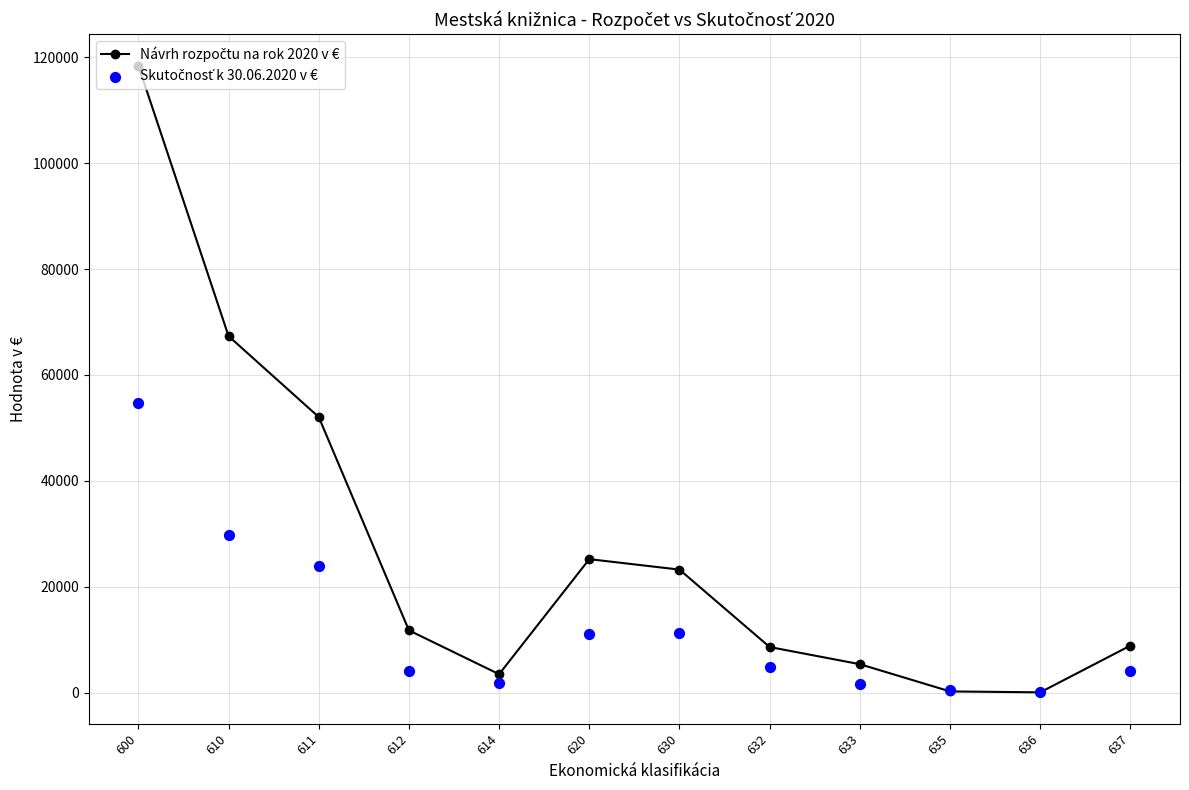

Which series has the widest spread of Y values?

Návrh rozpočtu na rok 2020 v €